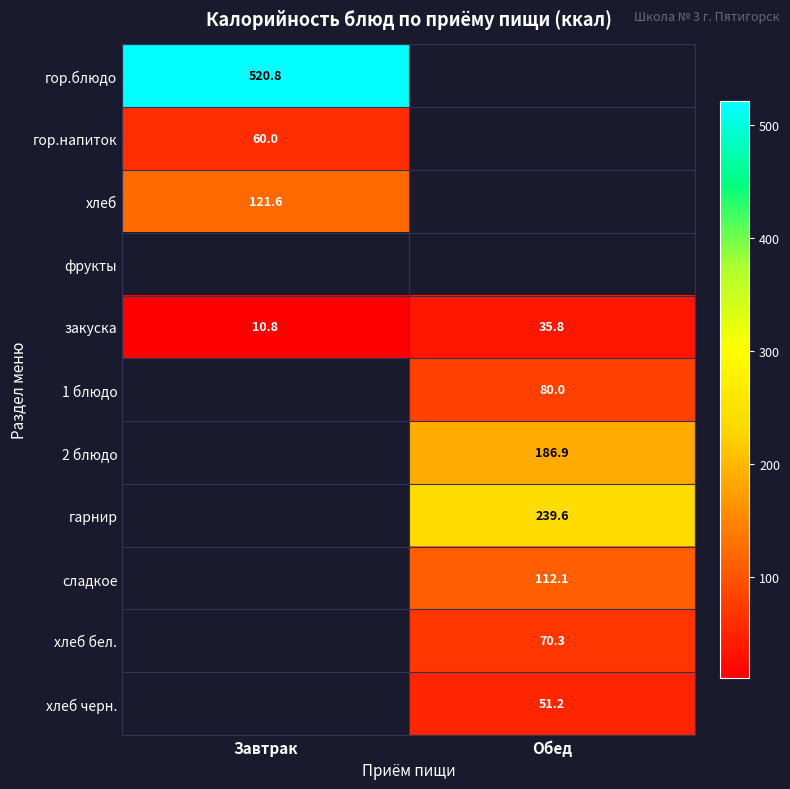

True or false: хлеб черн. has a value of 51.2 at Обед.

True